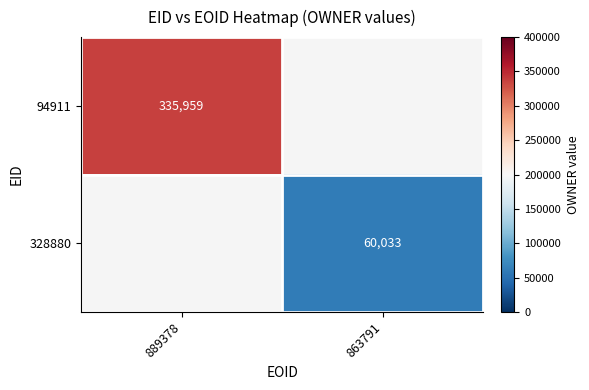

The 328880 series shows 101817.0 at 863791. True or false?

False